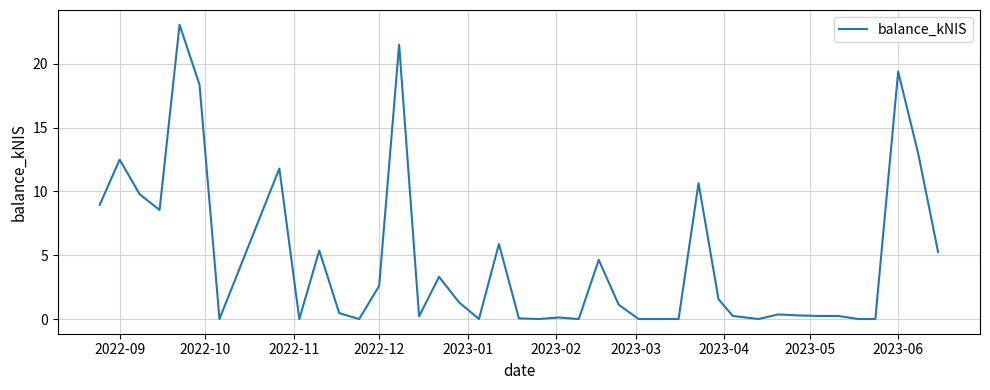

What is the difference between the maximum and minimum values?

23.1